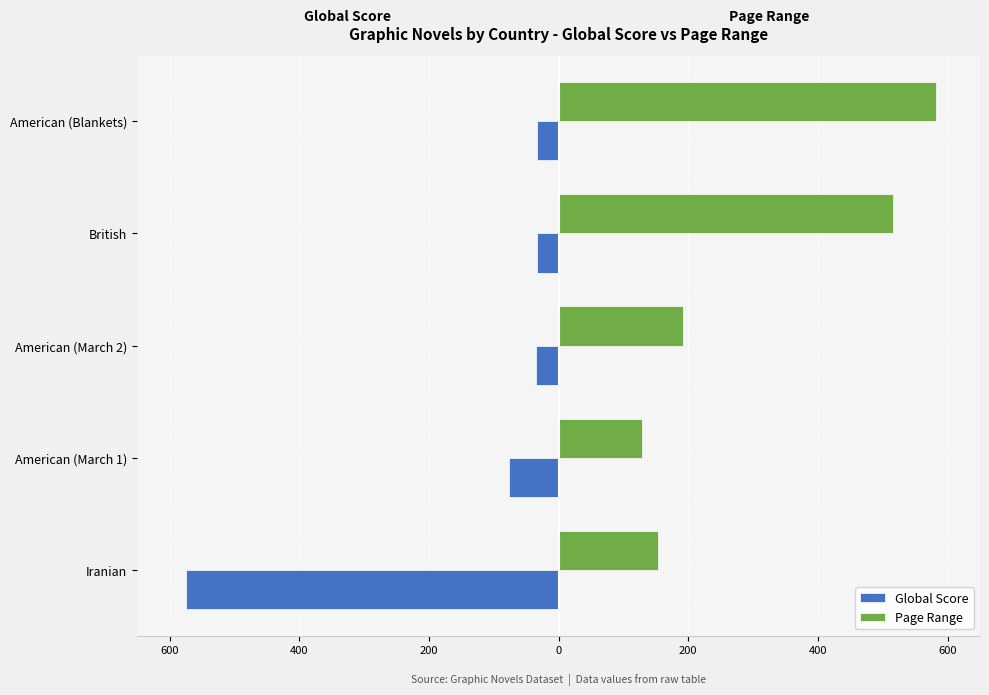

Which series has the largest total across all categories?

Page Range